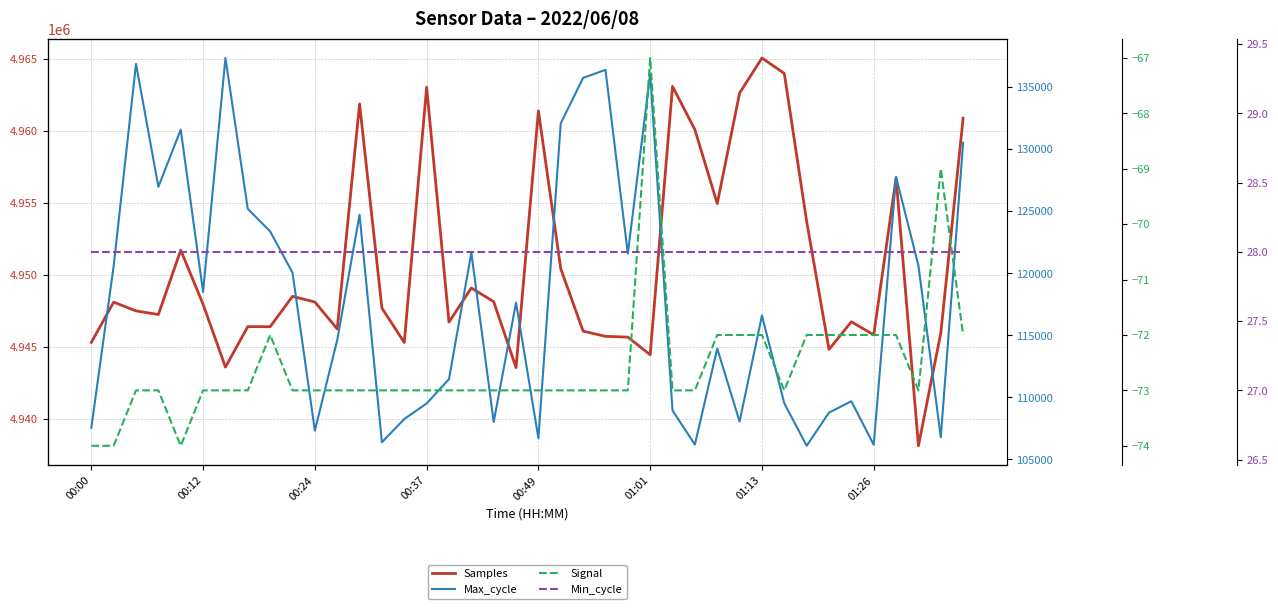

True or false: Max_cycle and Samples intersect in this chart.

False